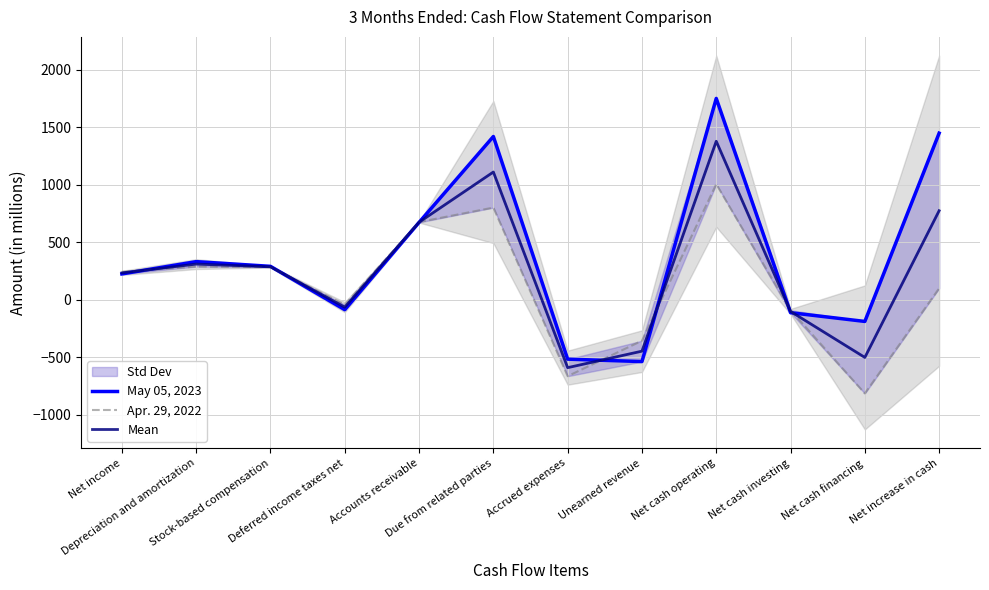

Reading left to right, list all the values displayed in this chart.

May 05, 2023: 224.0	331.0	290.0	-87.0	672.0	1419.0	-517.0	-538.0	1750.0	-113.0	-189.0	1448.0
Apr. 29, 2022: 242.0	288.0	283.0	-43.0	675.0	801.0	-665.0	-357.0	1005.0	-91.0	-815.0	99.0
Mean: 233.0	309.5	286.5	-65.0	673.5	1110.0	-591.0	-447.5	1377.5	-102.0	-502.0	773.5